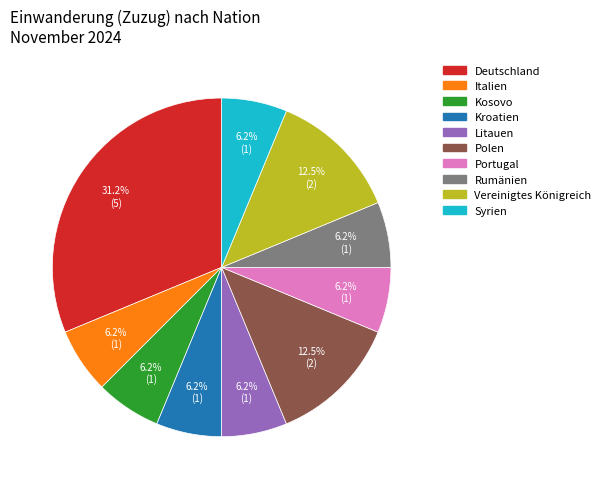

Is there a majority slice in this chart?

No